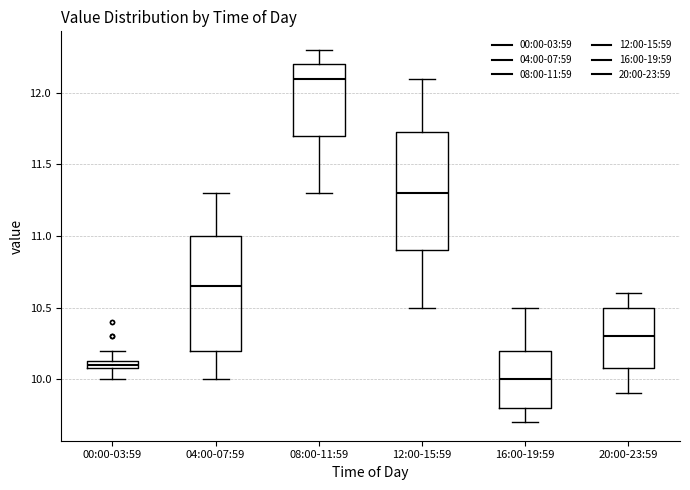

Which box has the highest median line?

08:00-11:59